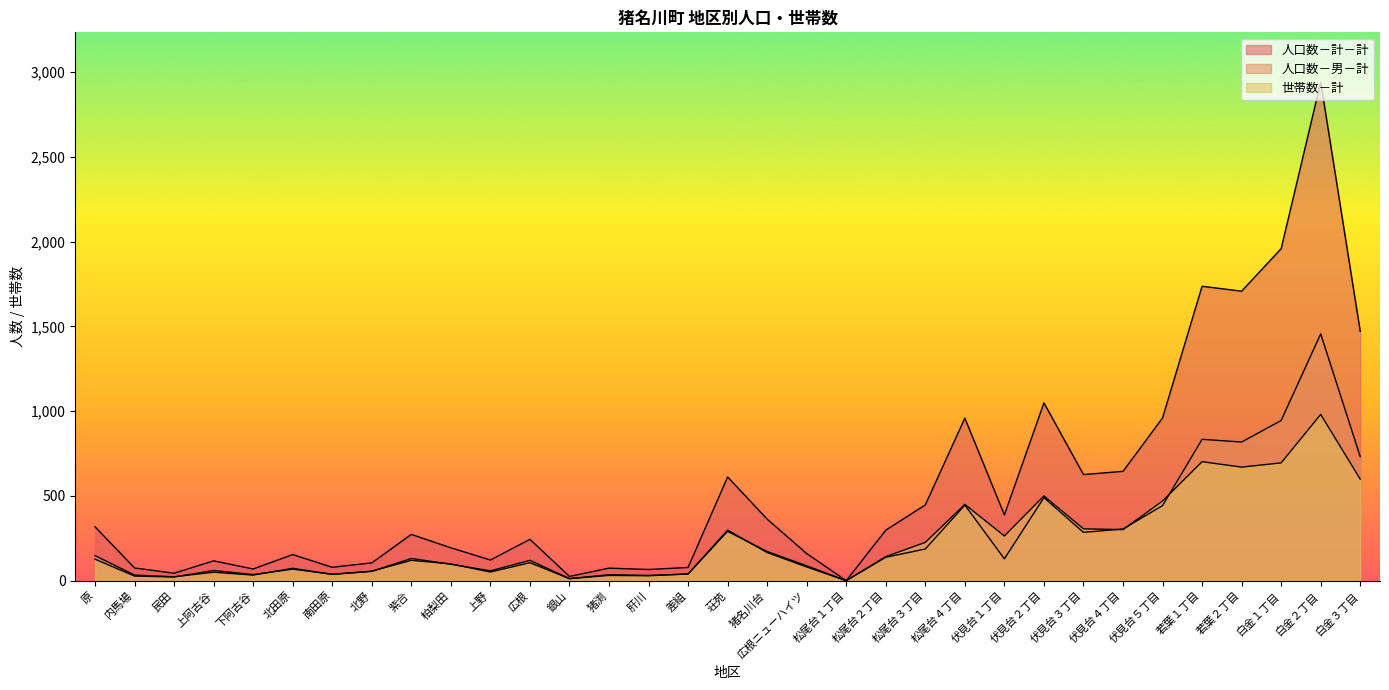

How many values in the 人口数－計－計 series exceed 273?

16